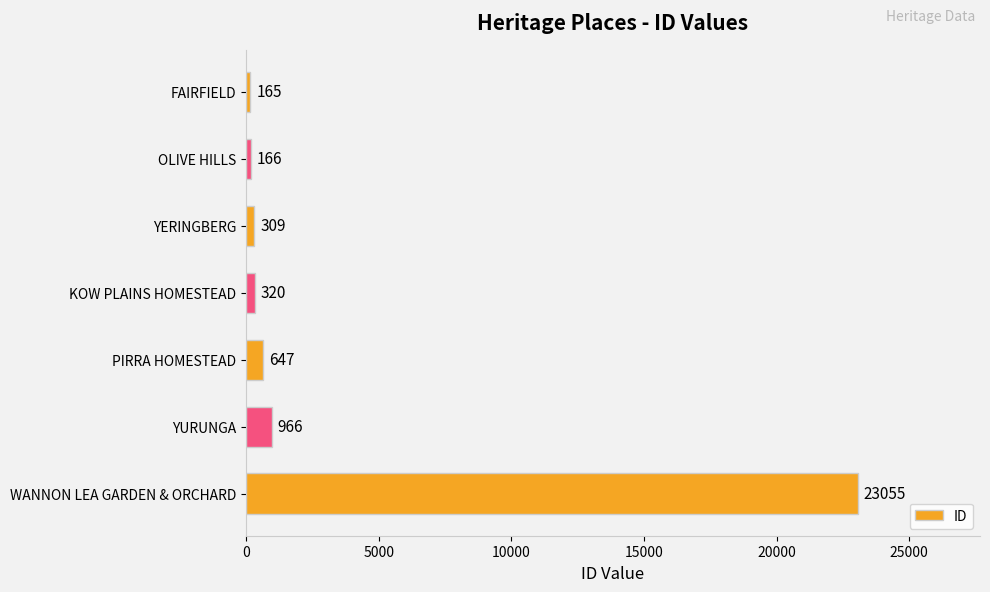

True or false: the data shows 166 at OLIVE HILLS.

True